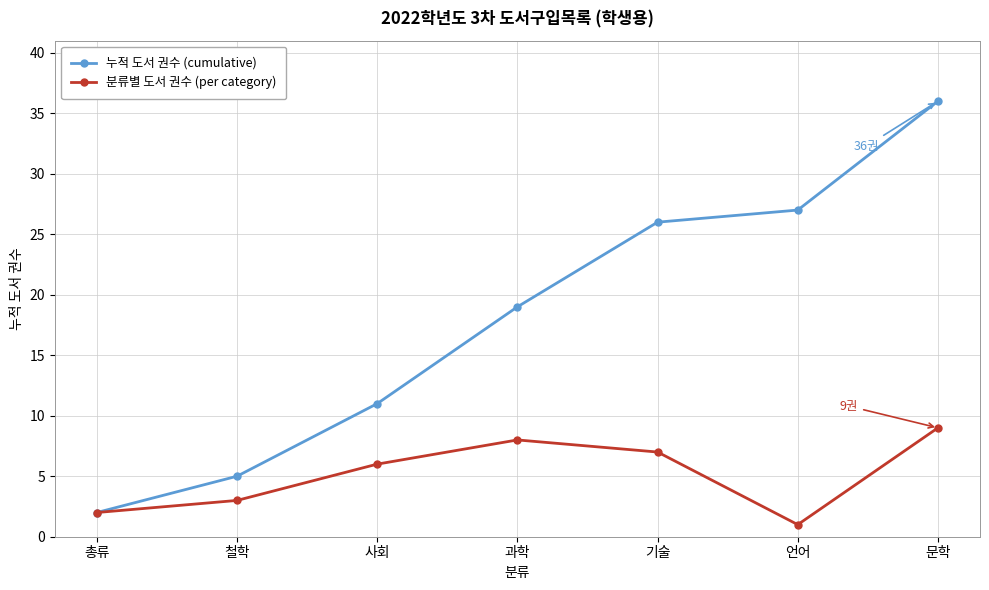

Reading left to right, transcribe all the data shown in this chart.

누적 도서 권수 (cumulative): 총류=2	철학=5	사회=11	과학=19	기술=26	언어=27	문학=36
분류별 도서 권수 (per category): 총류=2	철학=3	사회=6	과학=8	기술=7	언어=1	문학=9